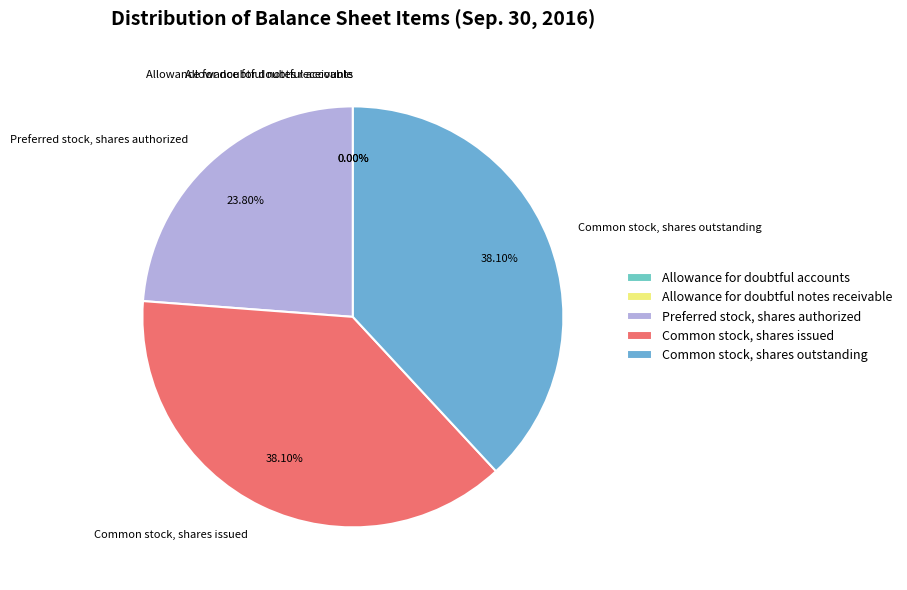

What portion of the pie excludes Common stock, shares issued?

61.9%